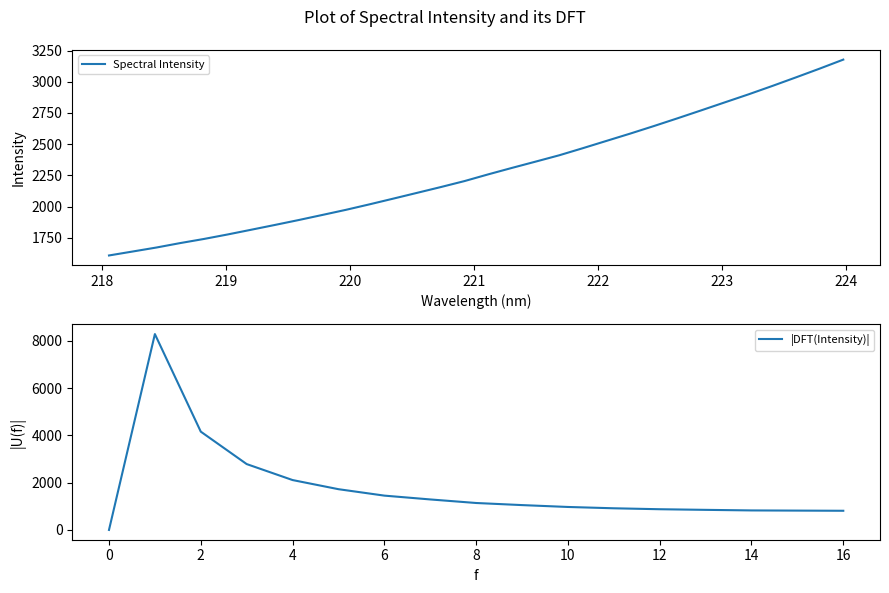

What is the change in value from 218.8244 to 222.8355?

+1030.8